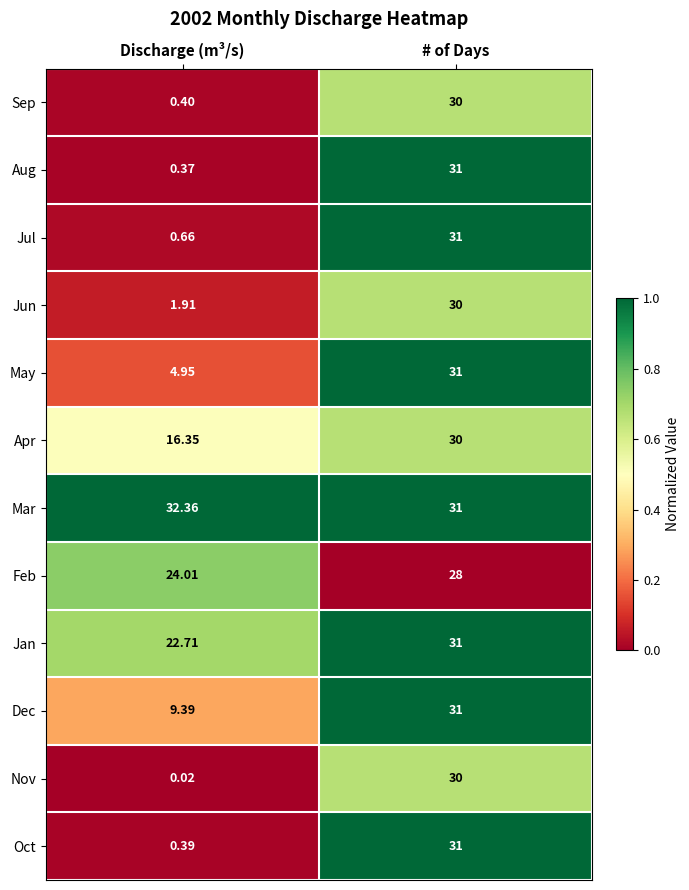

At which category does the chart reach its minimum across all series?

Discharge (m³/s)